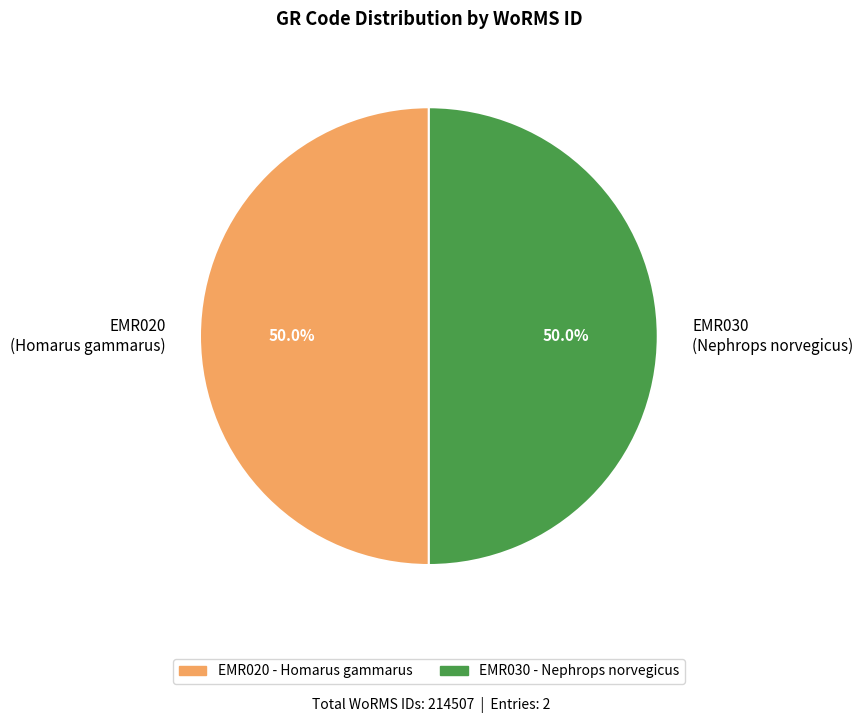

How many slices are in this pie chart?

2